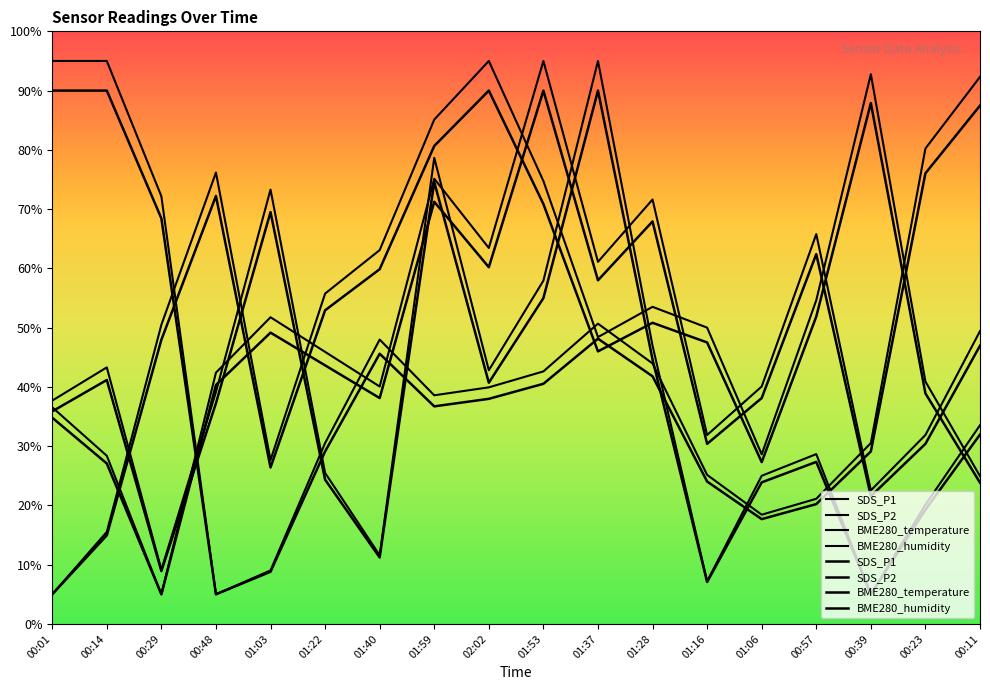

True or false: BME280_temperature and BME280_humidity cross at least once.

True